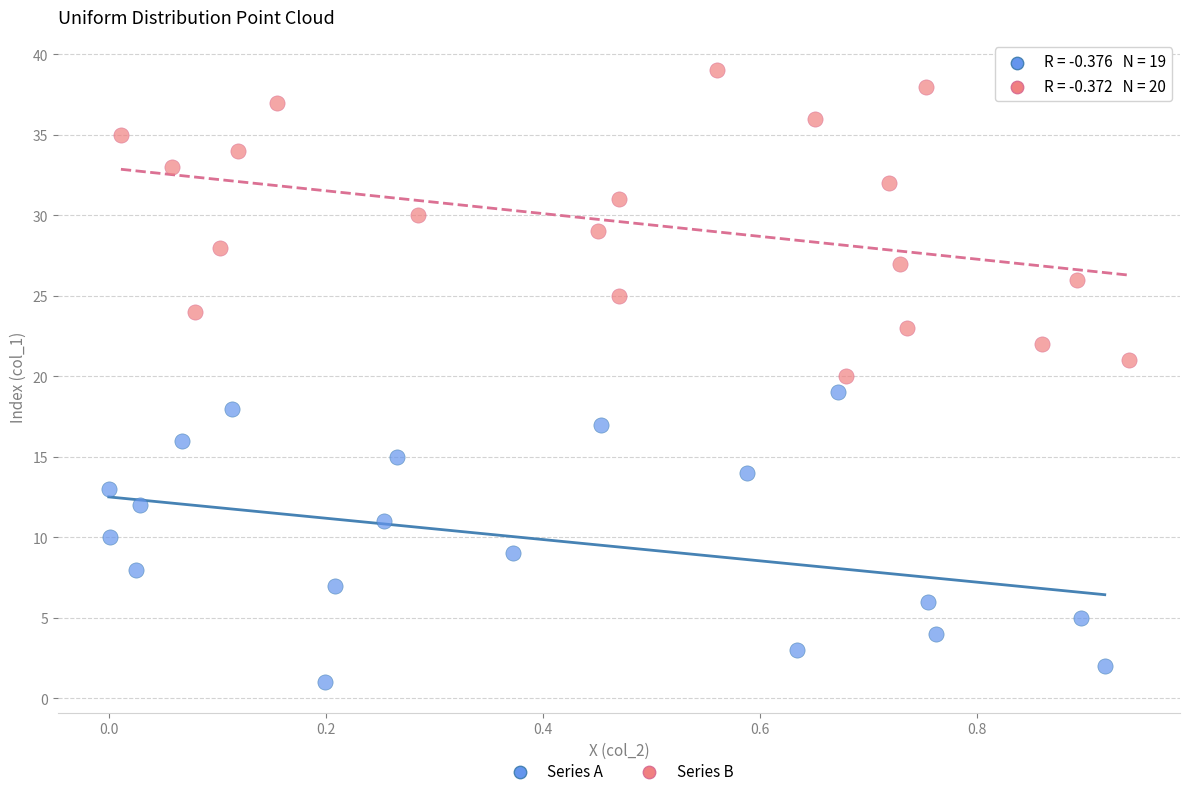

Which series contains the lowest Y value?

Series A